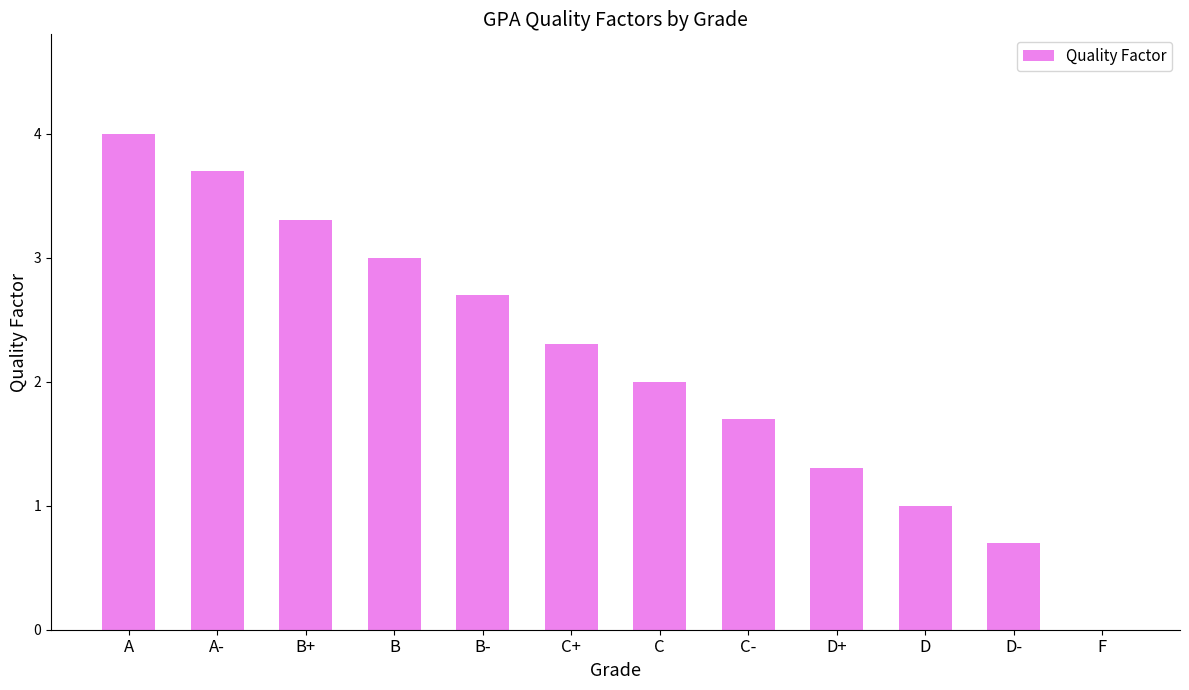

The value at D is 1.0. True or false?

True